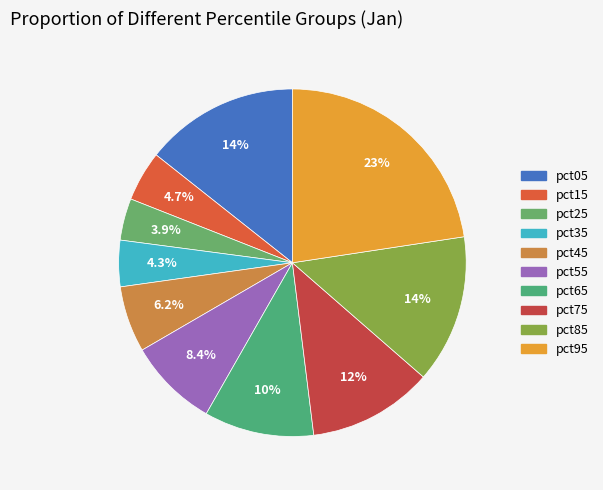

The pct65 slice represents 10% of the pie. True or false?

True